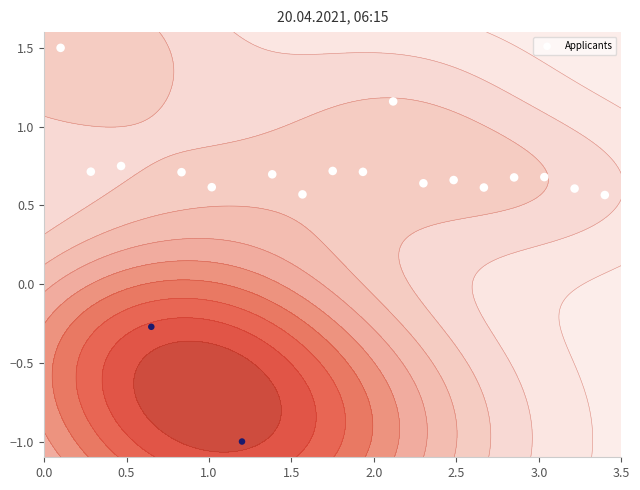

What is the average value?

0.6